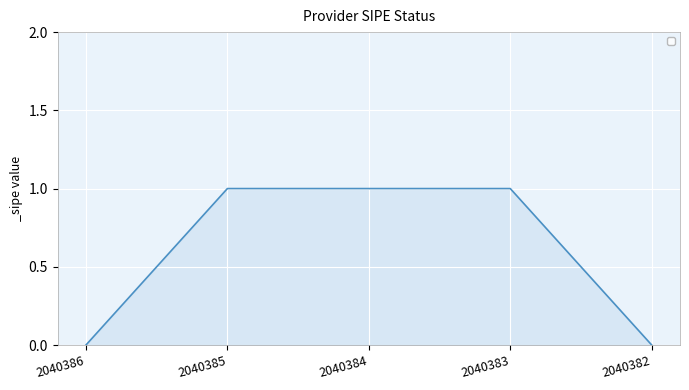

True or false: the data has more than 2 interior local peaks.

False